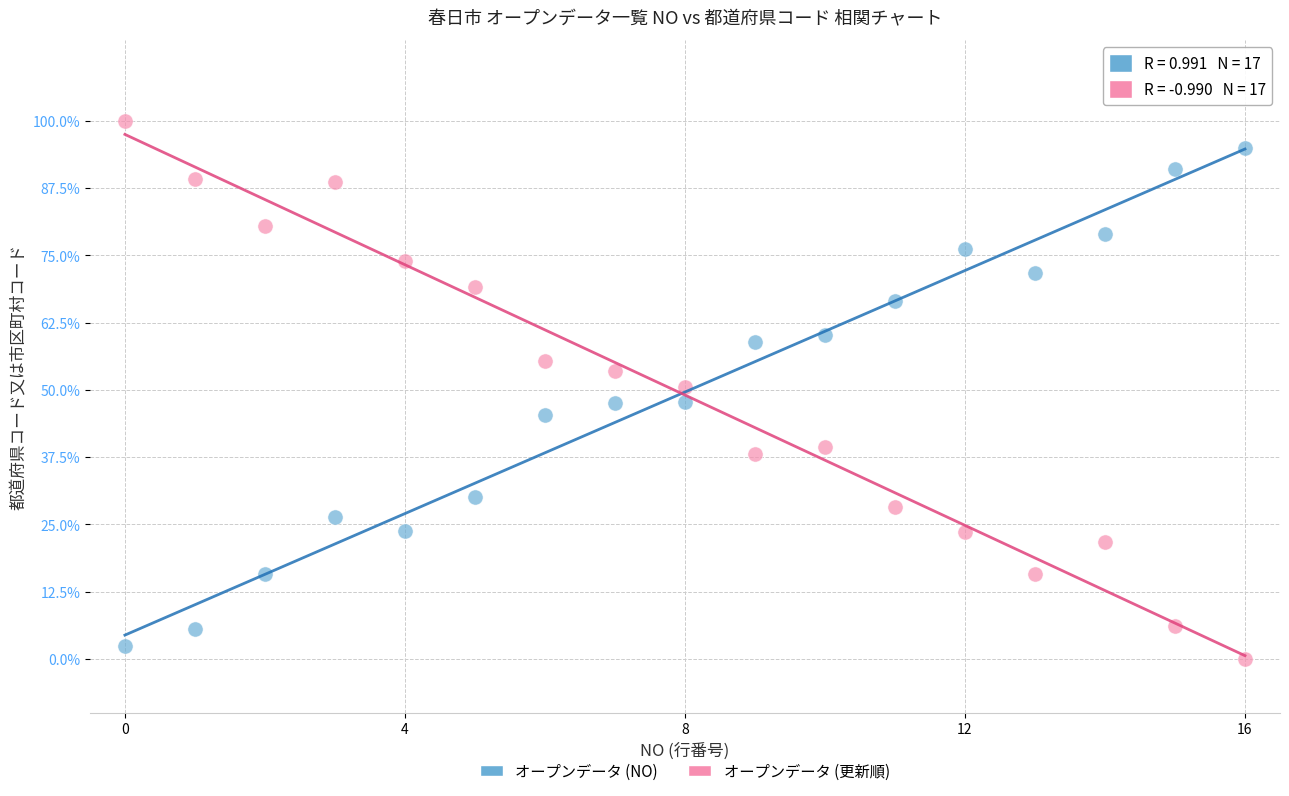

Which series contains the lowest Y value?

オープンデータ (更新順)